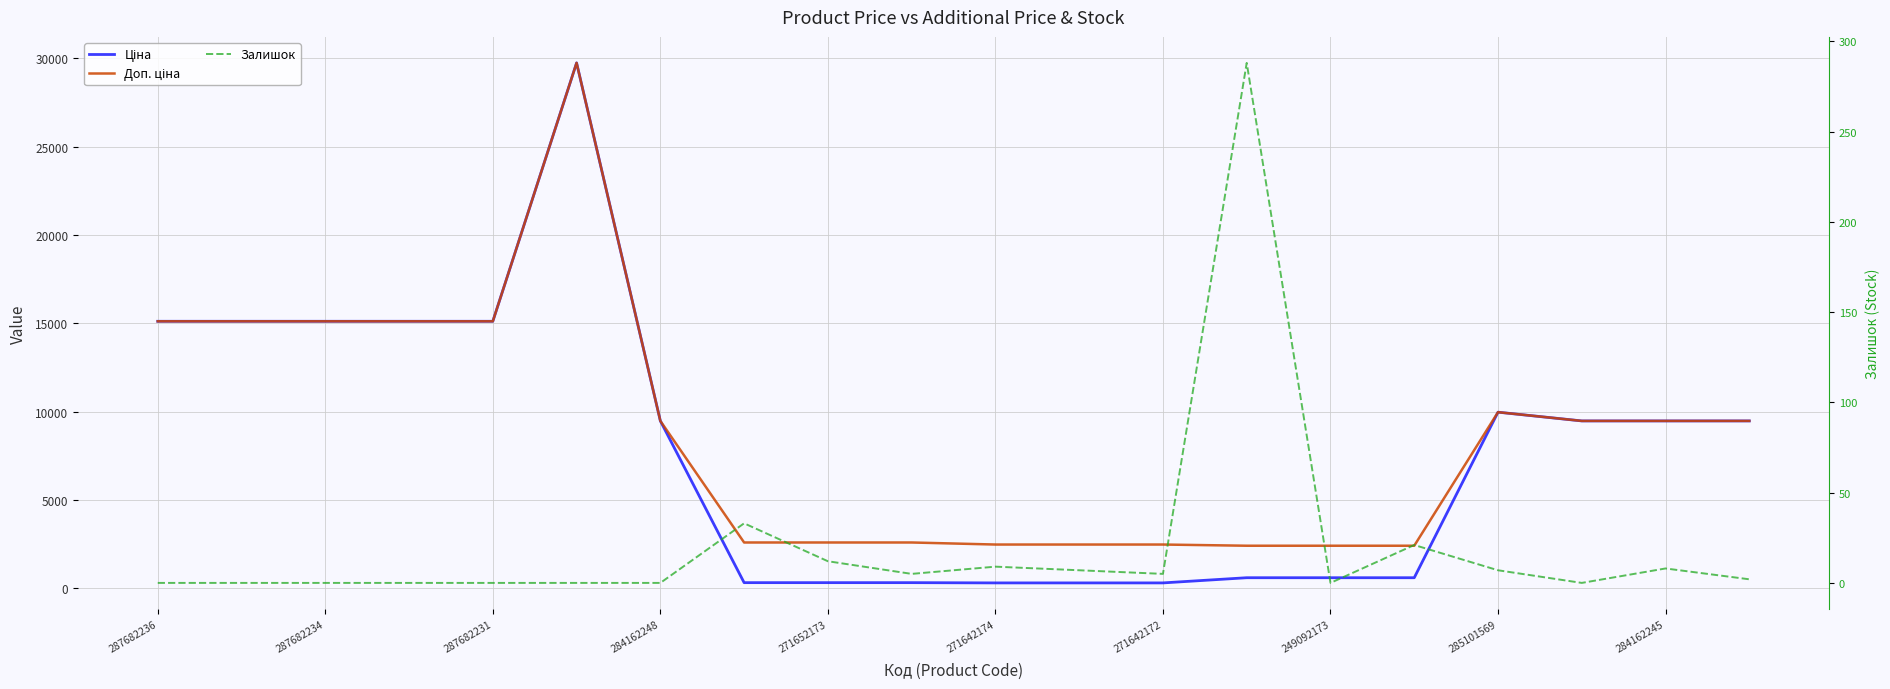

How many lines are shown in the chart?

3